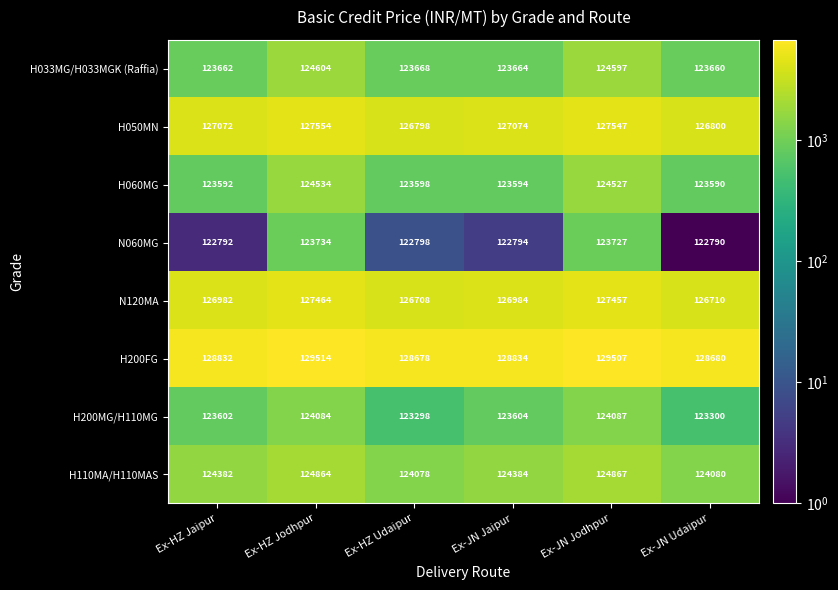

What is the difference between the highest and lowest values at Ex-JN Jaipur?

6040